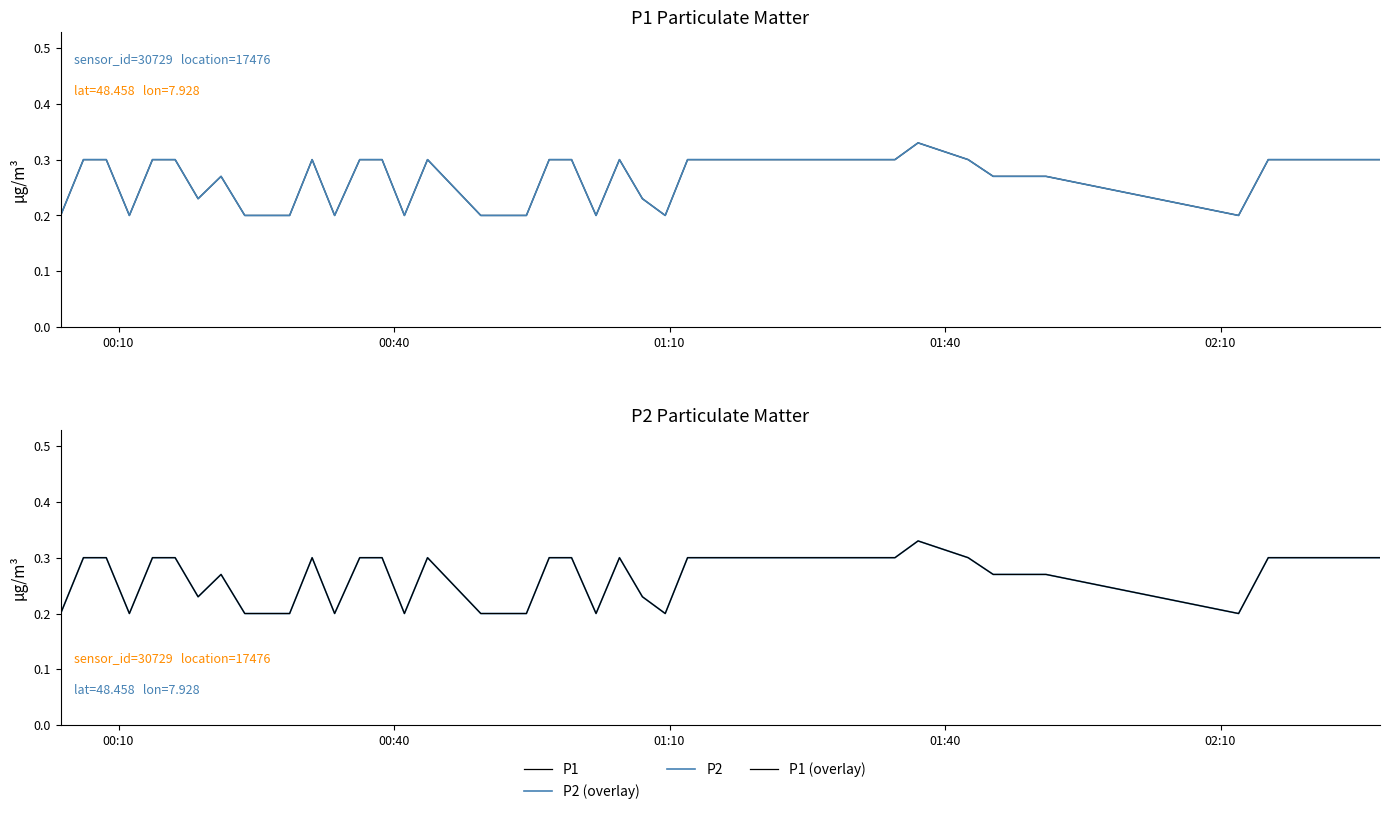

Where is P1 (overlay) nearest to the value 0?

00:10